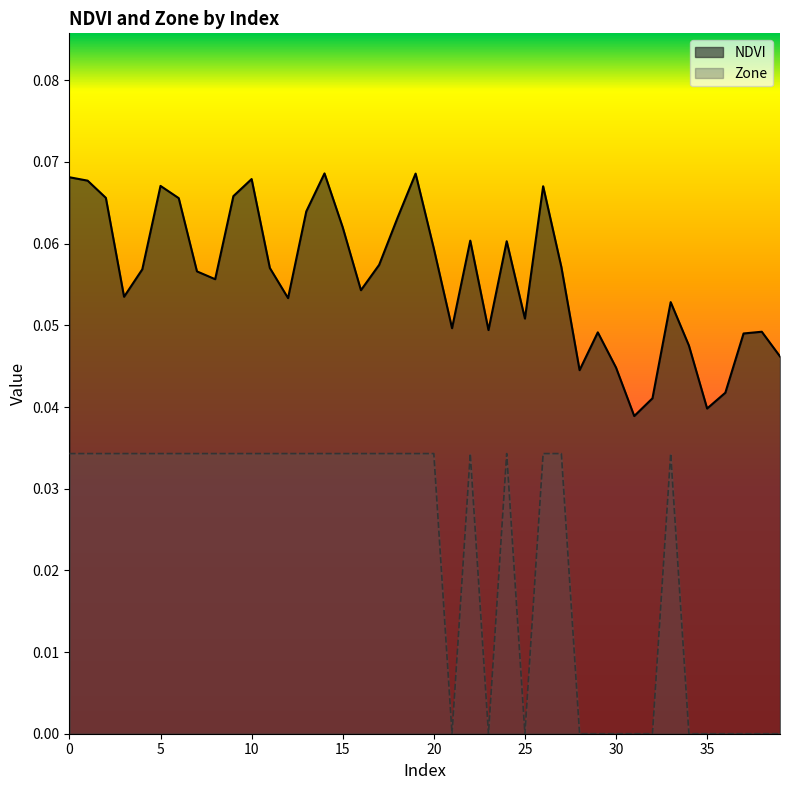

What is the approximate value of NDVI at 0?

0.1